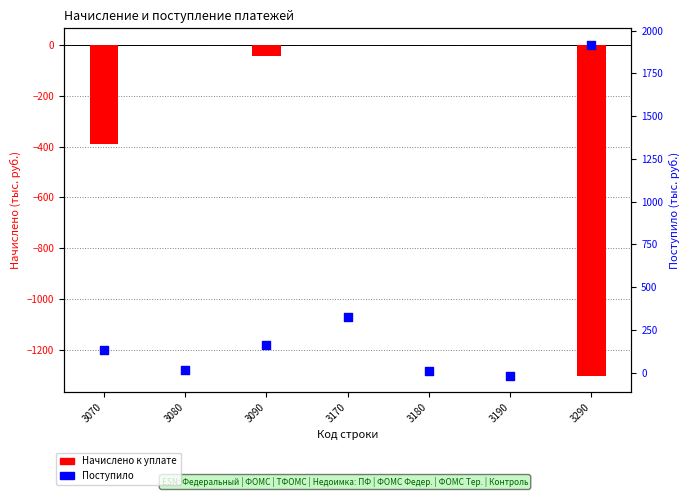

Which series contains the highest Y value?

Поступило